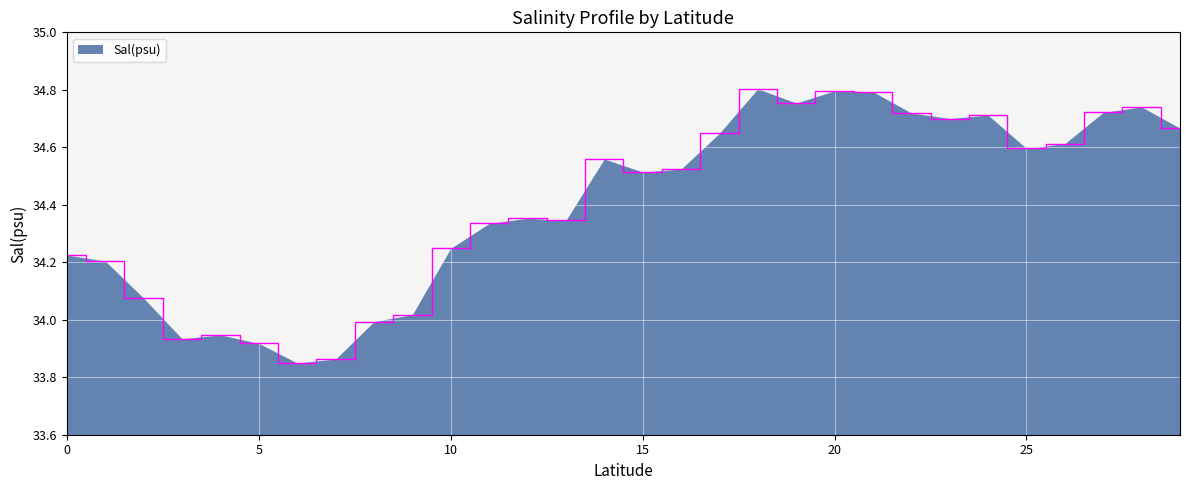

What is the difference between the maximum and minimum values?

1.0